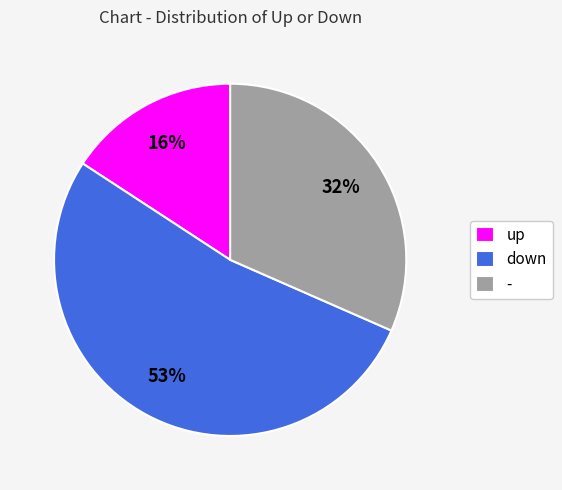

To the nearest percent, what is the combined percentage of down and up?

68%